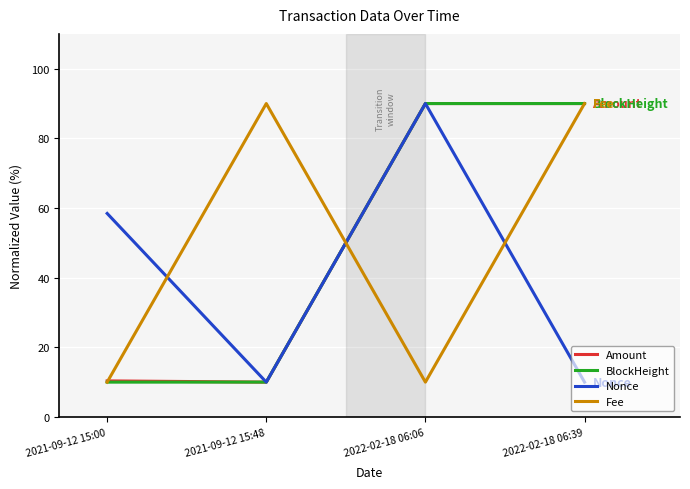

What is the difference between the maximum and second lowest values in the BlockHeight series?

80.0